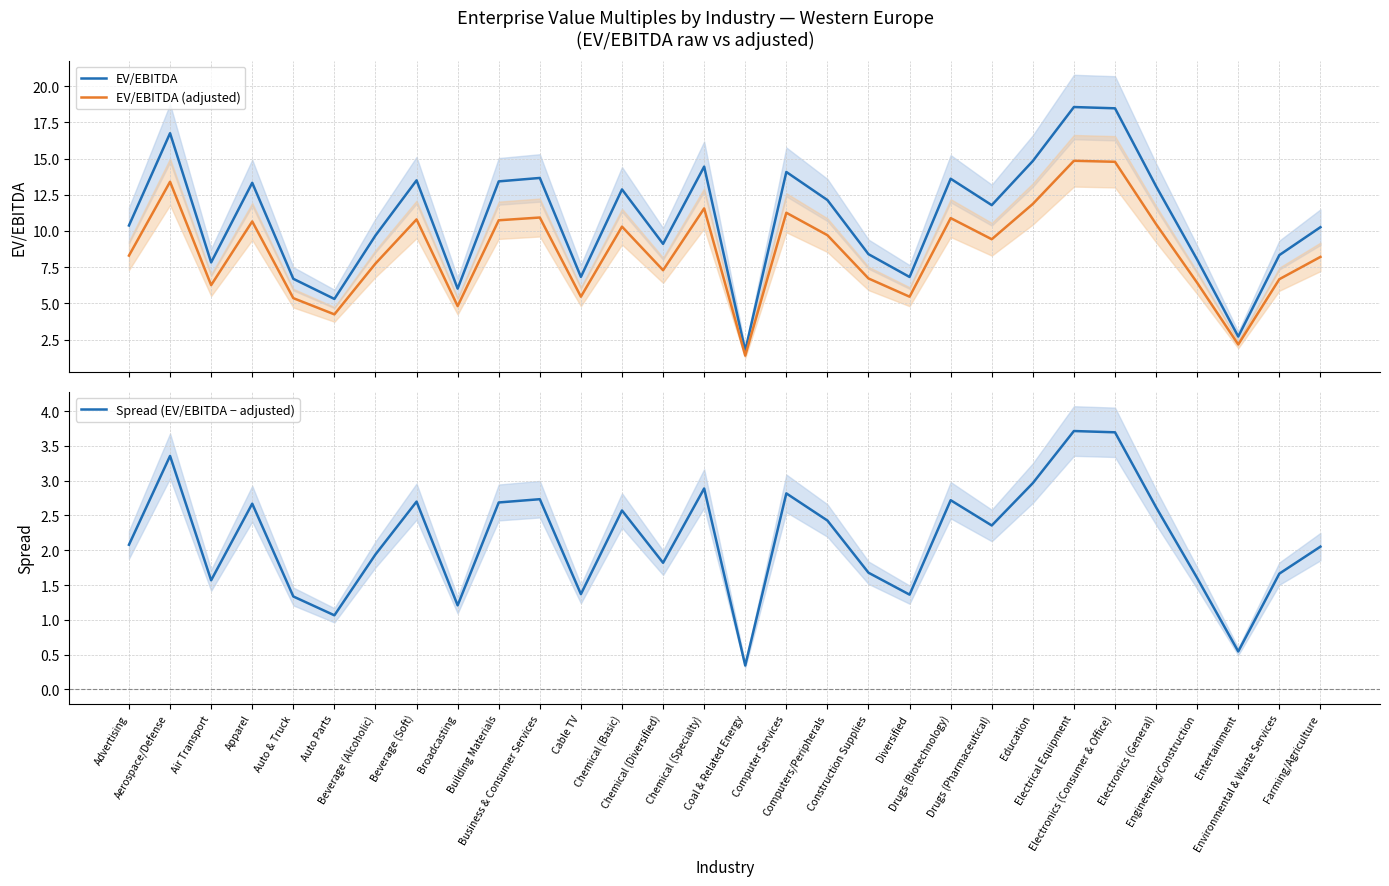

True or false: EV/EBITDA and Spread (EV/EBITDA − adjusted) intersect in this chart.

False